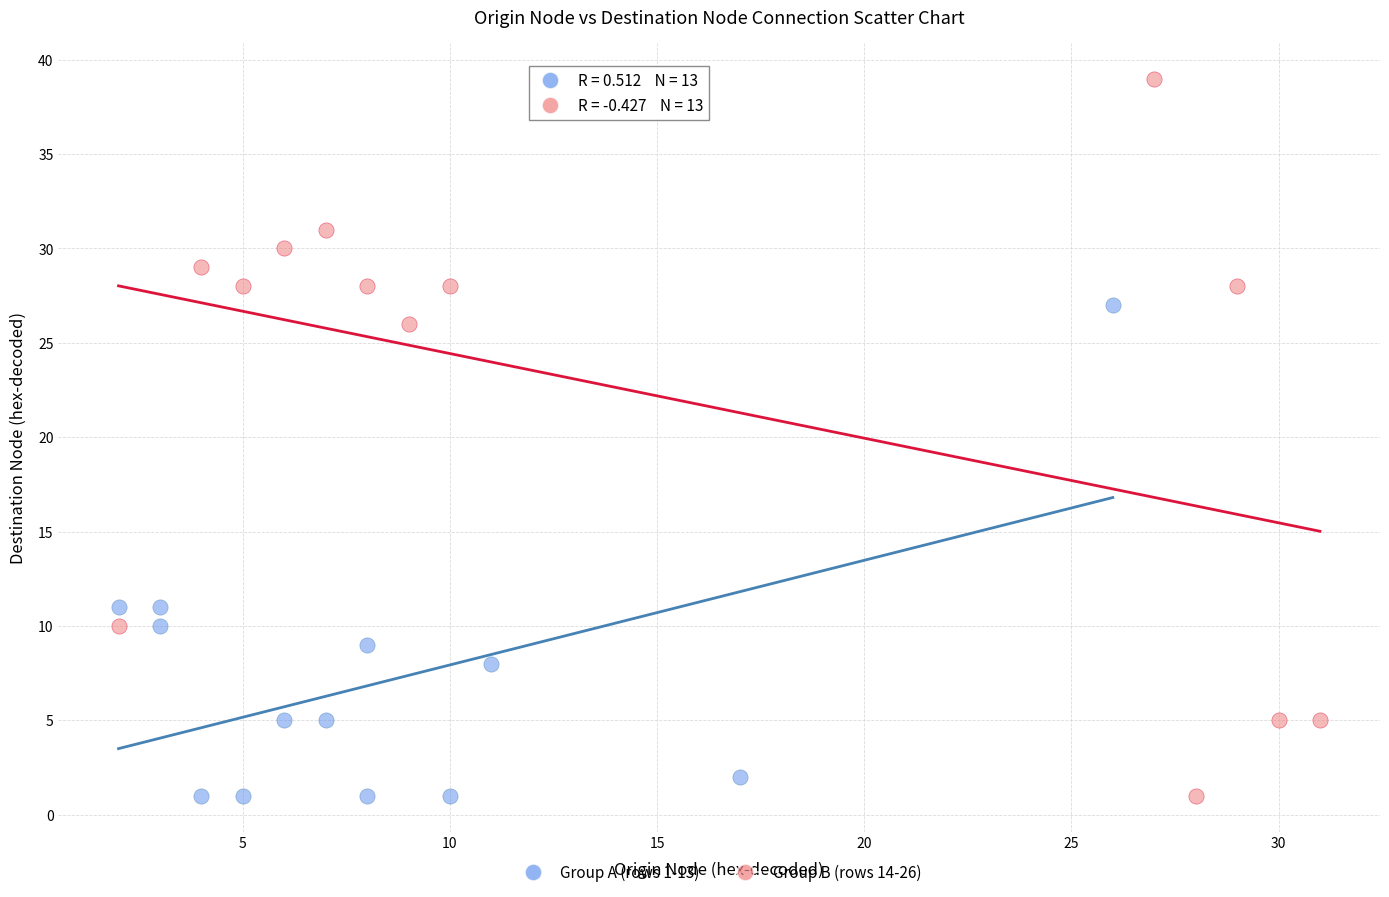

Which series reaches the maximum Y coordinate?

Group B (rows 14-26)